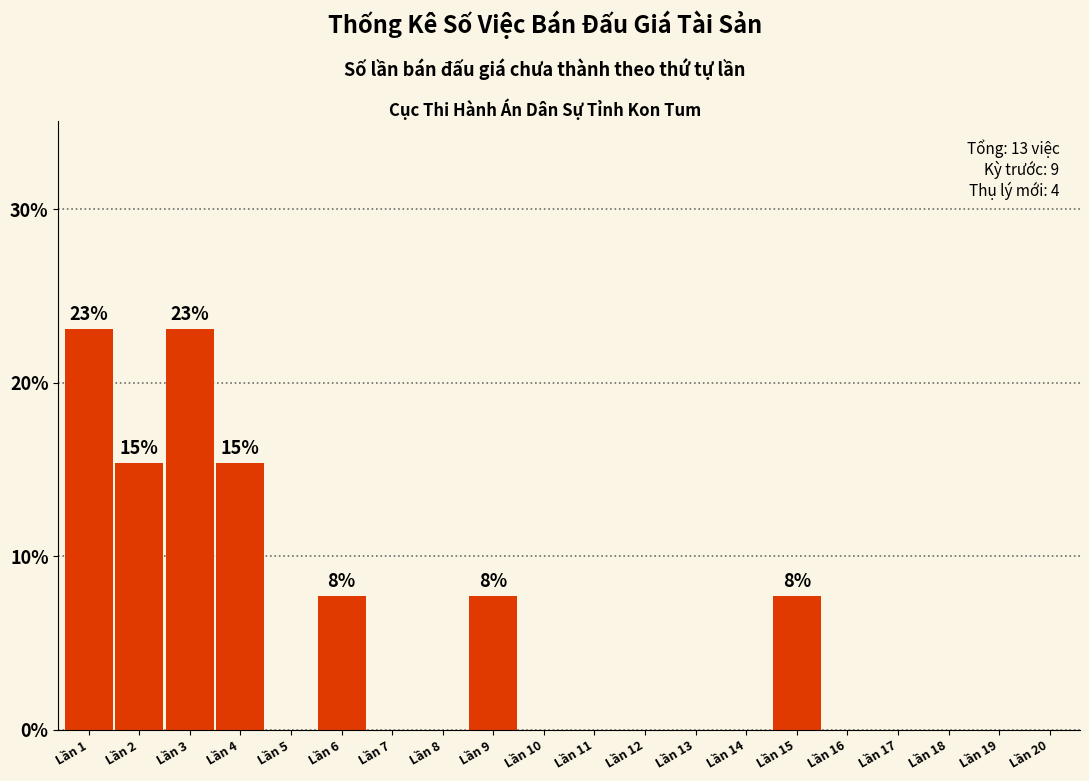

Reading left to right, extract all data points from this chart.

Lần 1=23.1	Lần 2=15.4	Lần 3=23.1	Lần 4=15.4	Lần 5=0.0	Lần 6=7.7	Lần 7=0.0	Lần 8=0.0	Lần 9=7.7	Lần 10=0.0	Lần 11=0.0	Lần 12=0.0	Lần 13=0.0	Lần 14=0.0	Lần 15=7.7	Lần 16=0.0	Lần 17=0.0	Lần 18=0.0	Lần 19=0.0	Lần 20=0.0